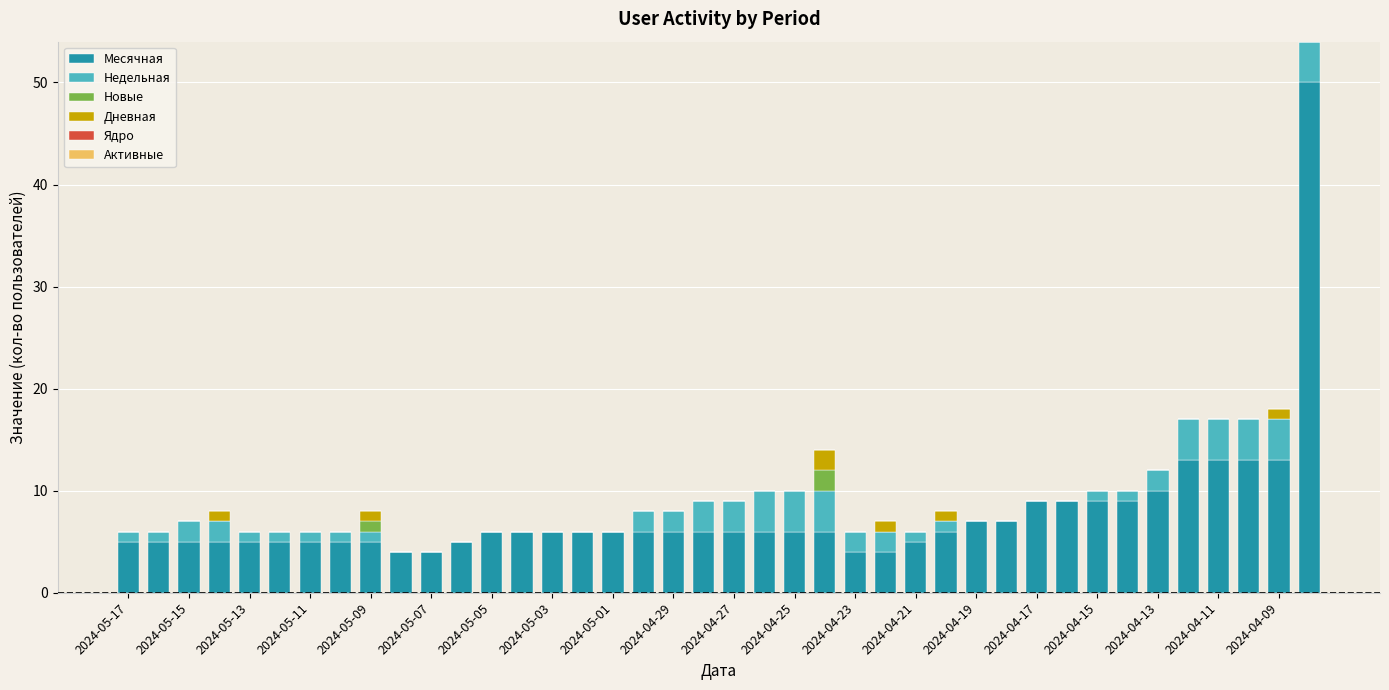

Does the chart contain stacked bars?

Yes